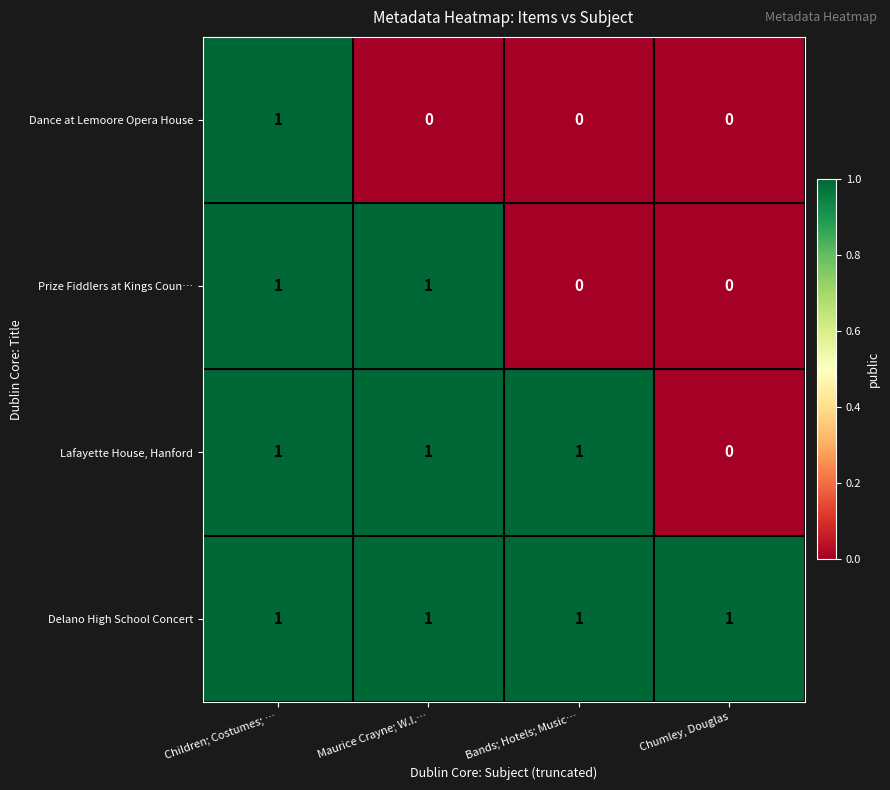

True or false: Dance at Lemoore Opera House has a value of 0 at Maurice Crayne; W.I.….

True